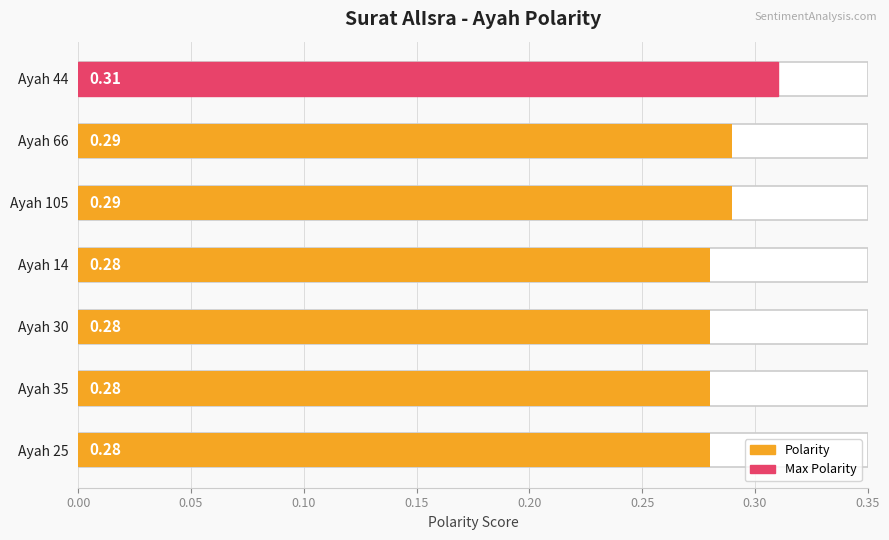

Count the values in the range 0 to 1.

7